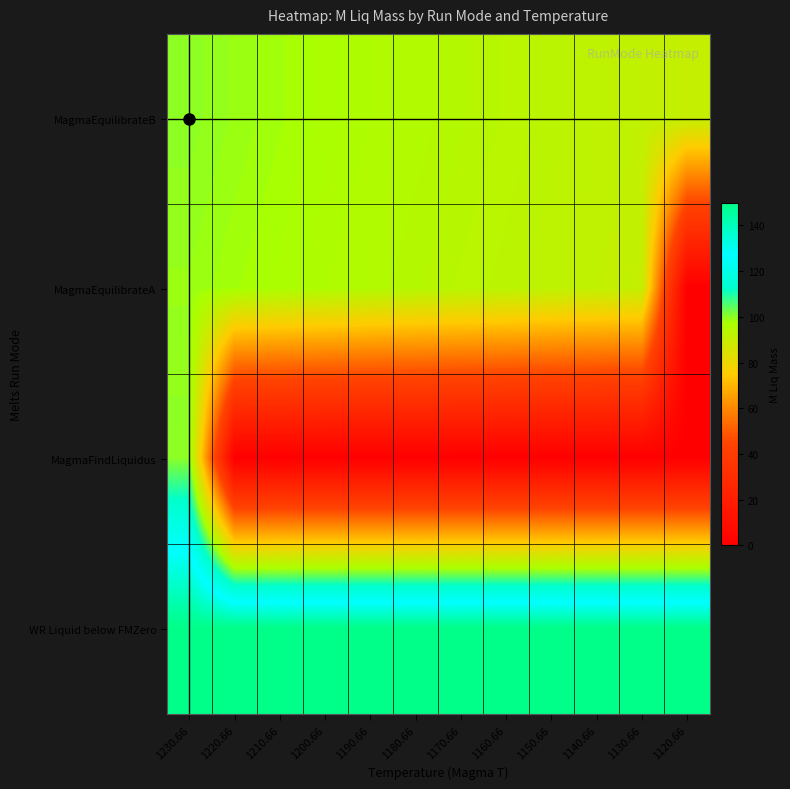

List the series in order of their peak value, lowest first.

MagmaEquilibrateA, MagmaEquilibrateB, MagmaFindLiquidus, WR Liquid below FMZero